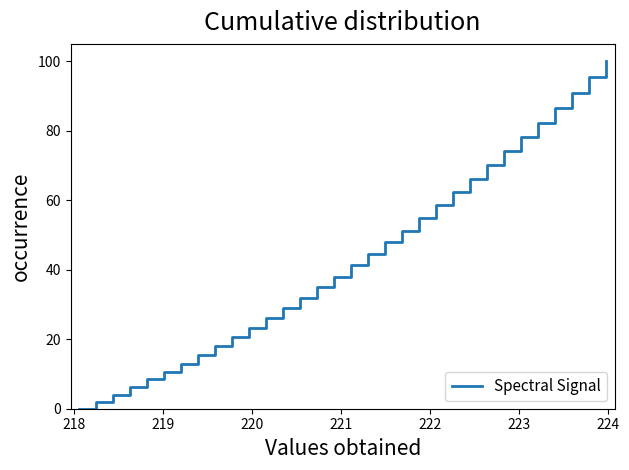

What is the greatest value displayed?

100.0